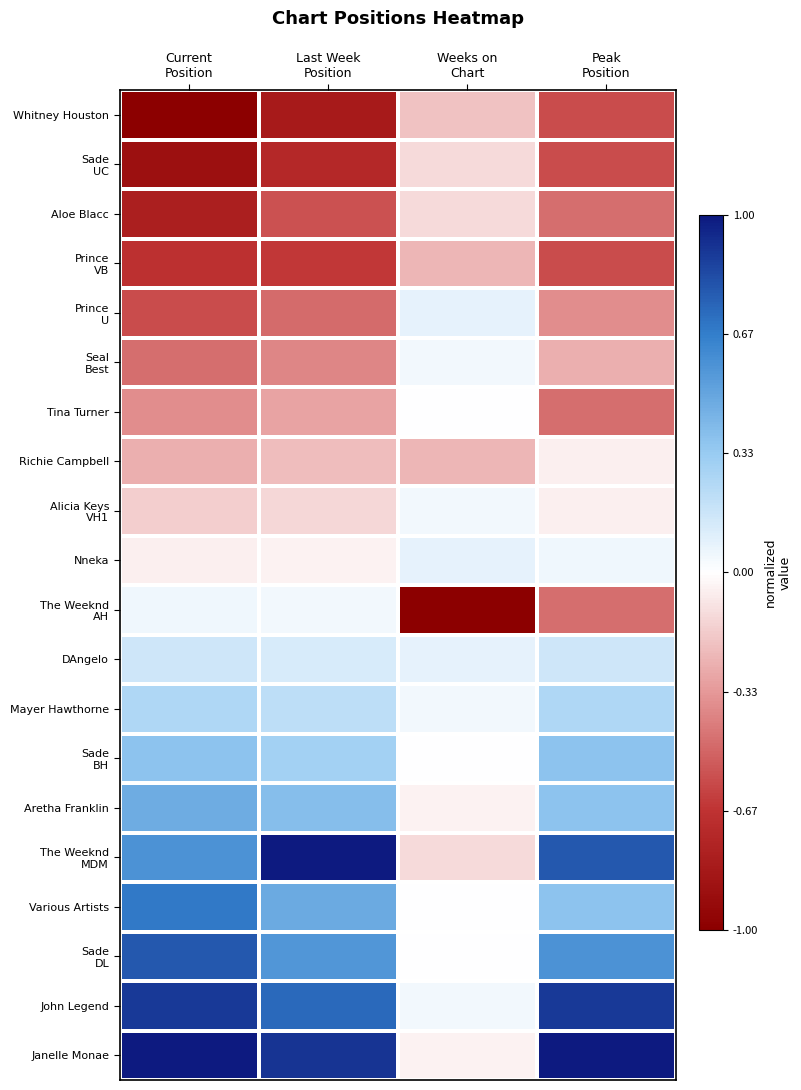

What is the spread (max minus min) of values at Last Week
Position?

1.8